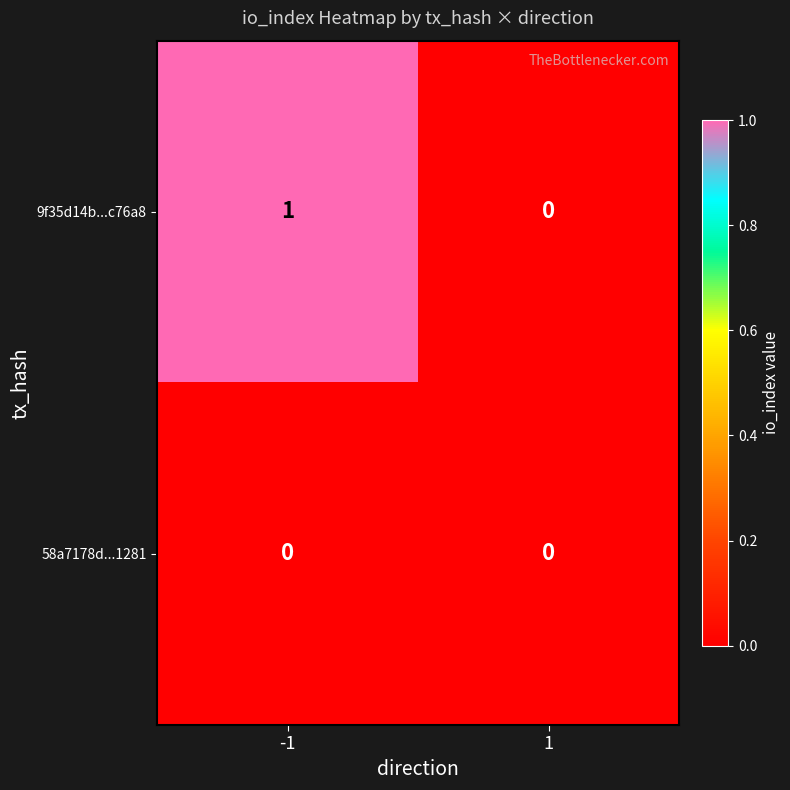

What is the greatest value displayed?

1